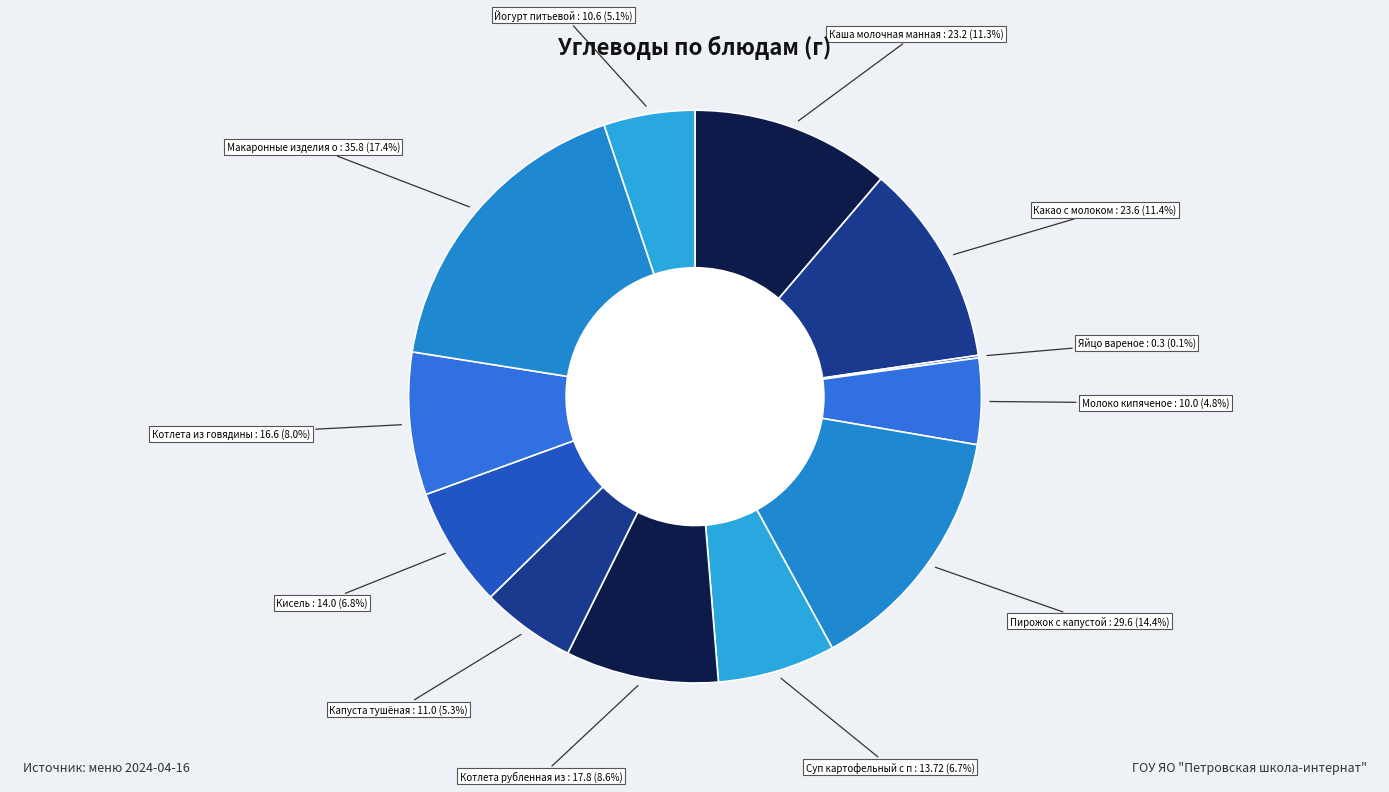

Is there a majority slice in this chart?

No